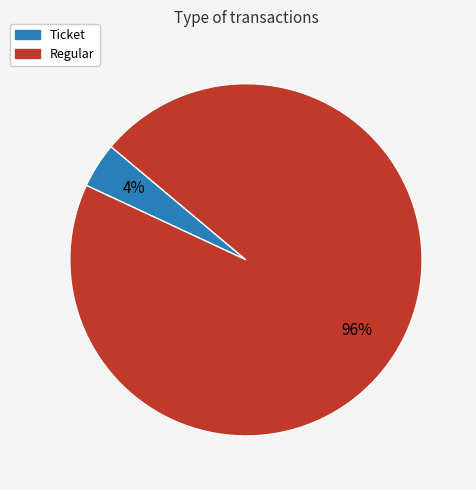

To the nearest percent, what is the combined percentage of Ticket and Regular?

100%